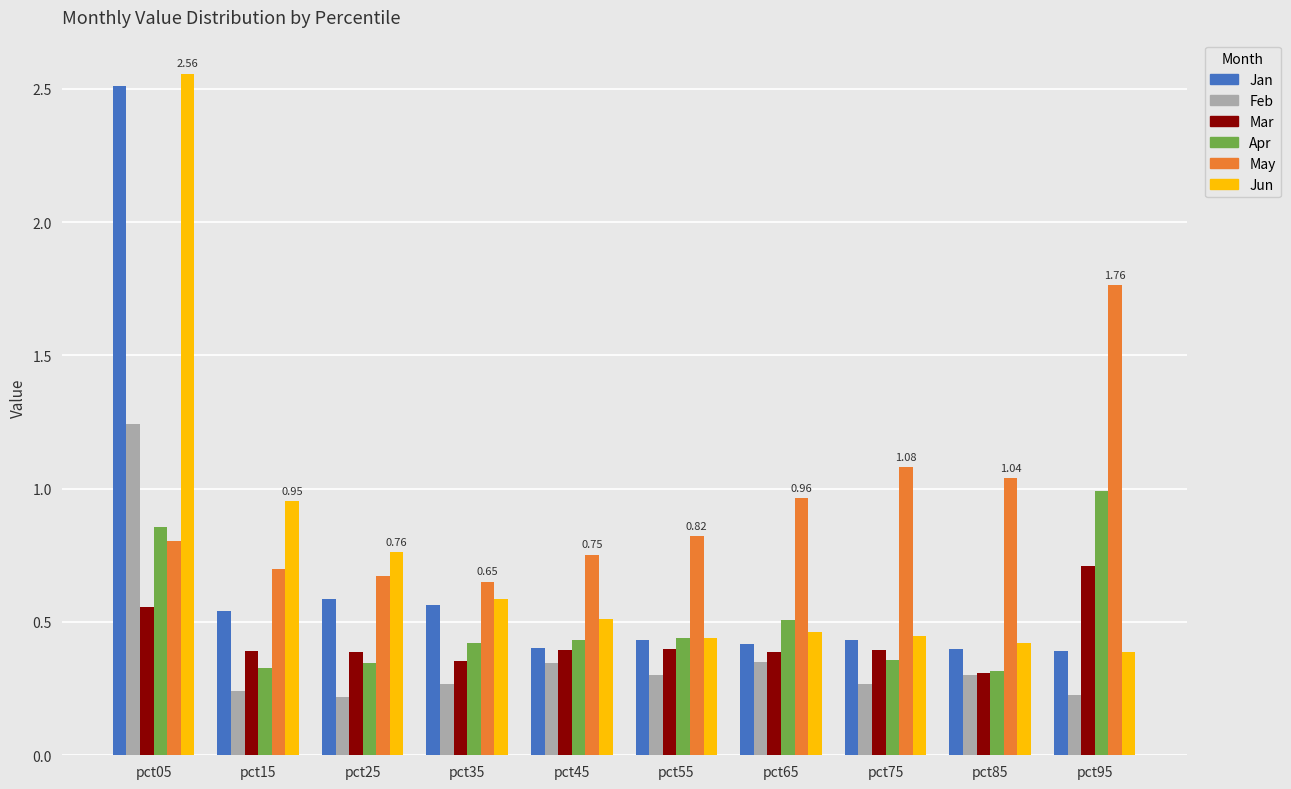

True or false: Mar has a value of 0.7 at pct45.

False